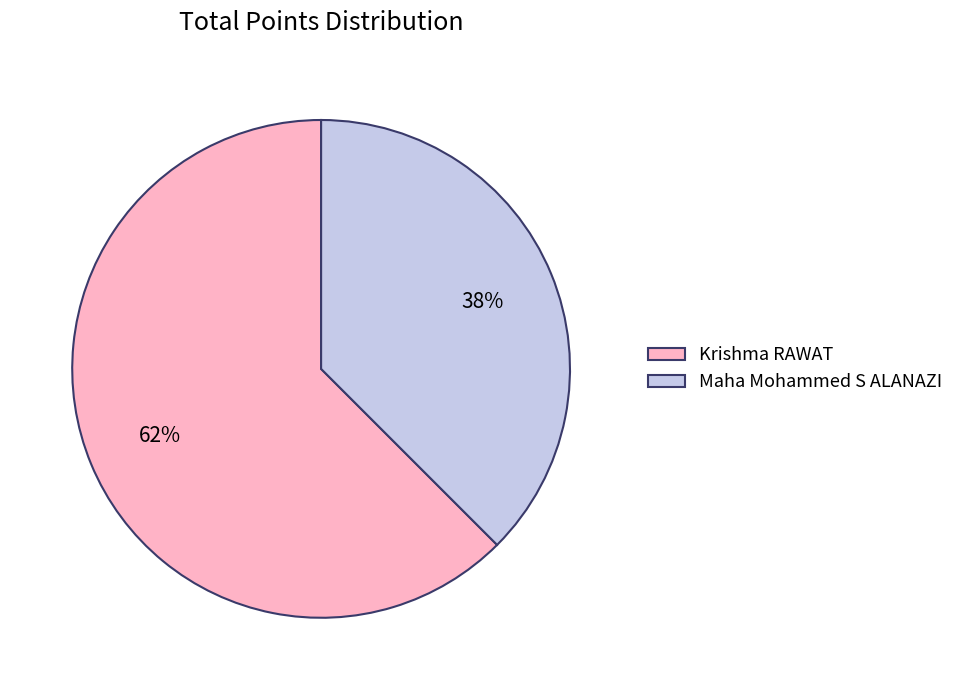

Is Maha Mohammed S ALANAZI the majority of the pie?

No